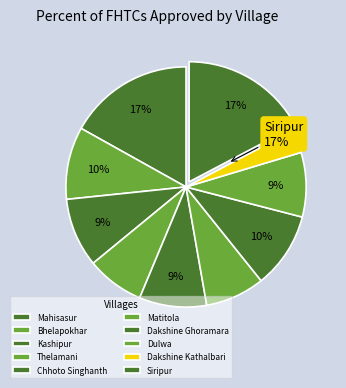

Between Dakshine Kathalbari and Matitola, which is larger?

Matitola